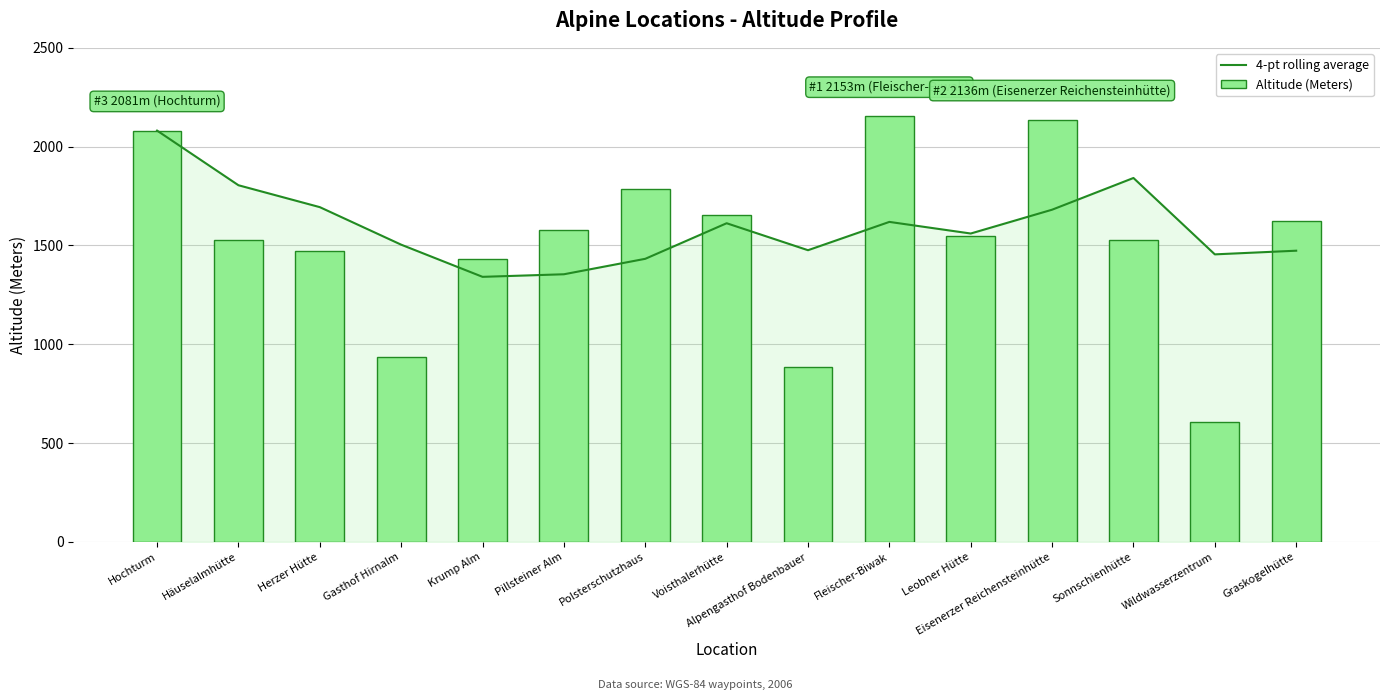

Between Krump Alm and Häuselalmhütte, which is larger?

Häuselalmhütte